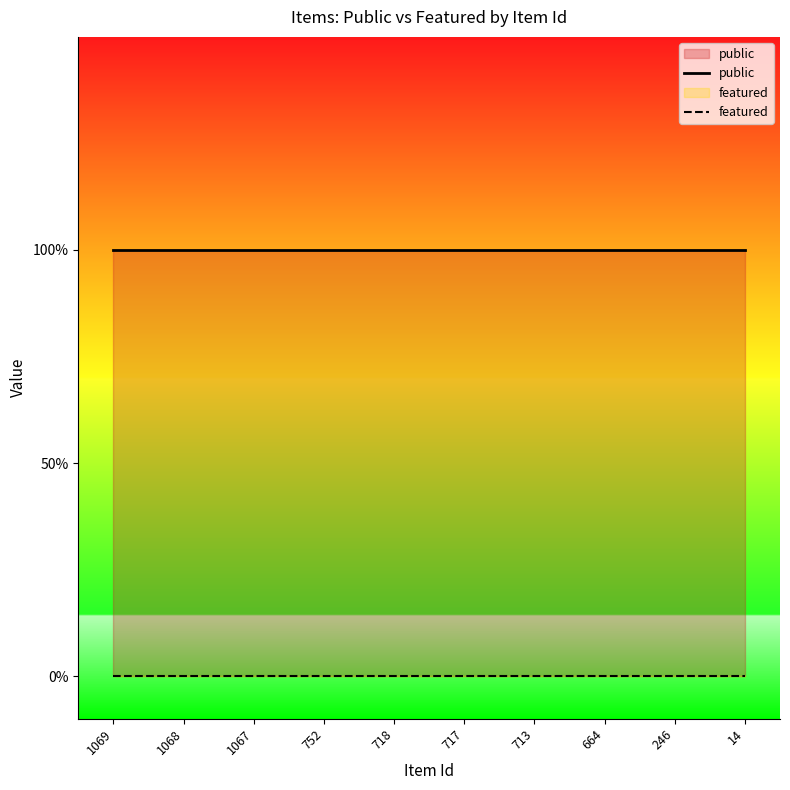

Between 14 and 1068, which is larger?

14